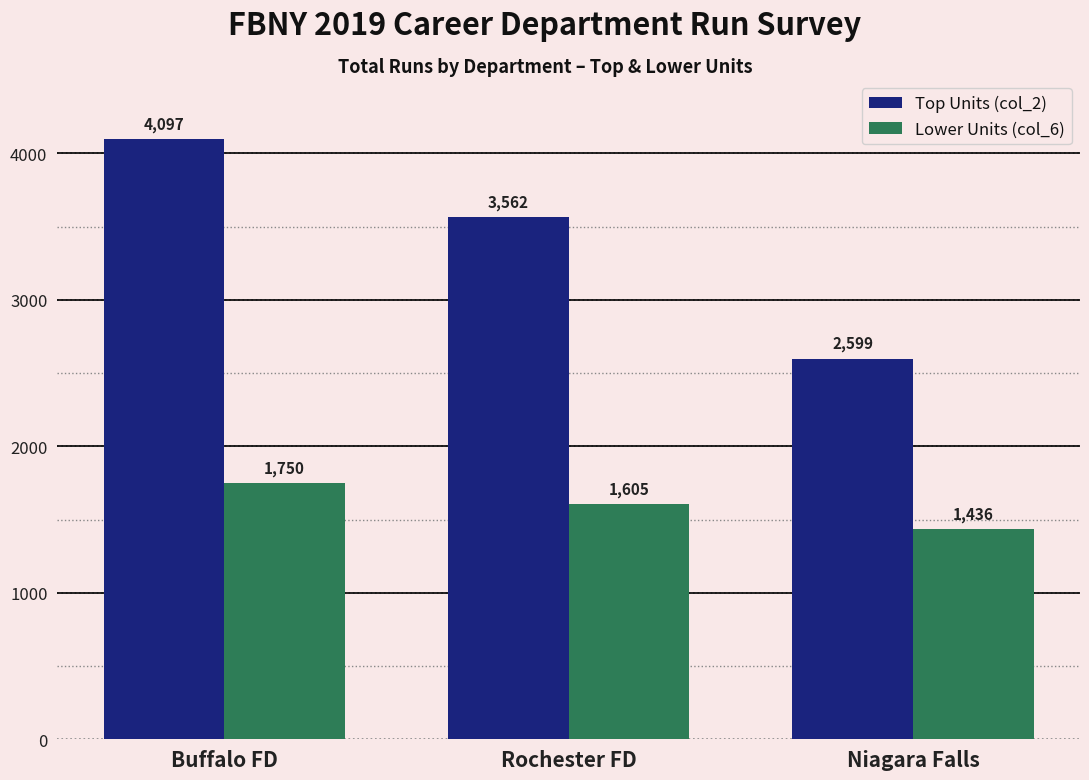

Which series changed the most between Rochester FD and Niagara Falls?

Top Units (col_2)